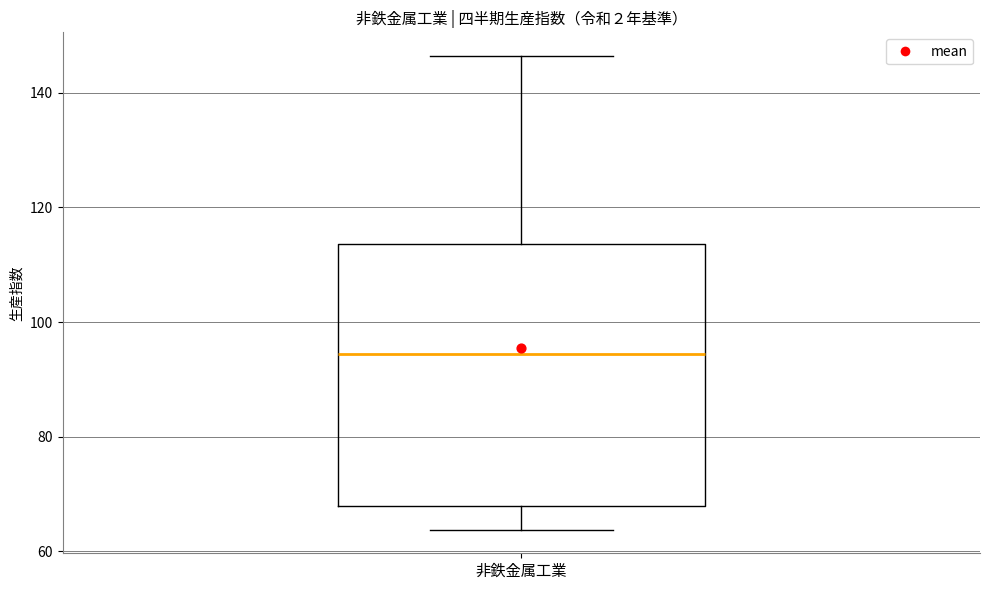

Transcribe this box plot: give where the median line is, the range the box spans, and where the two whiskers end, as read against the y-axis. The values are not printed on the chart, so give them approximately, as read against the axis.

median 94, box 68 to 114, whiskers 64 to 146